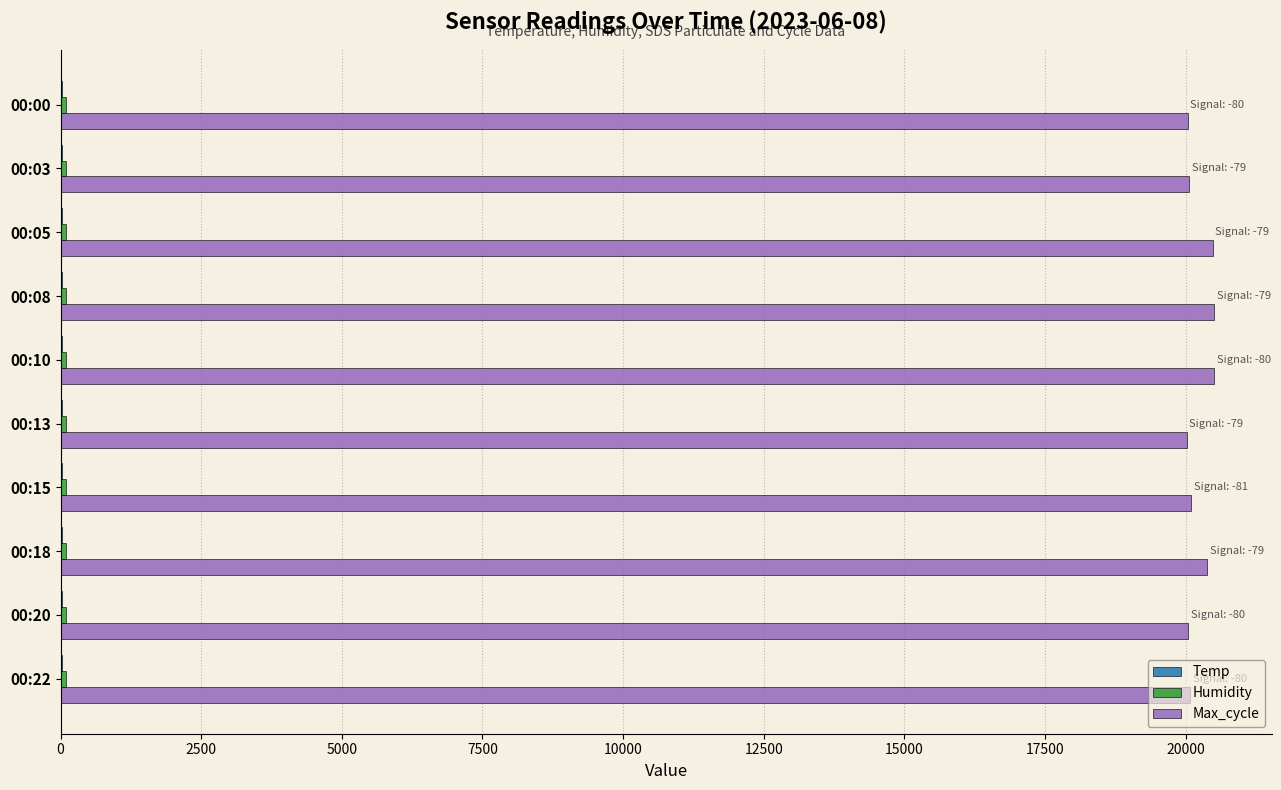

What is the greatest value displayed?

20504.0